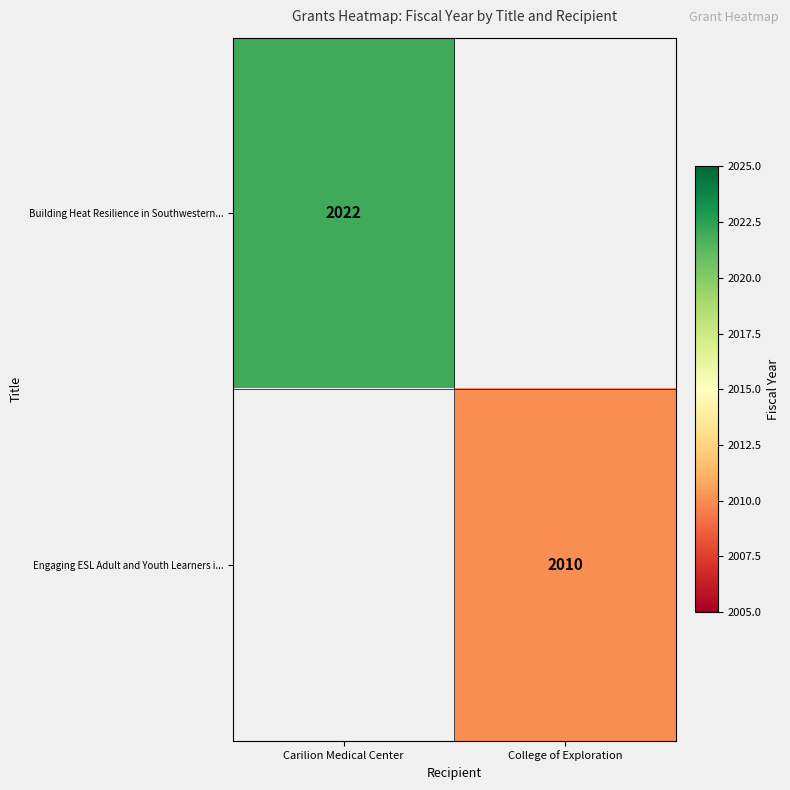

True or false: Building Heat Resilience in Southwestern... has a value of 912 at Carilion Medical Center.

False